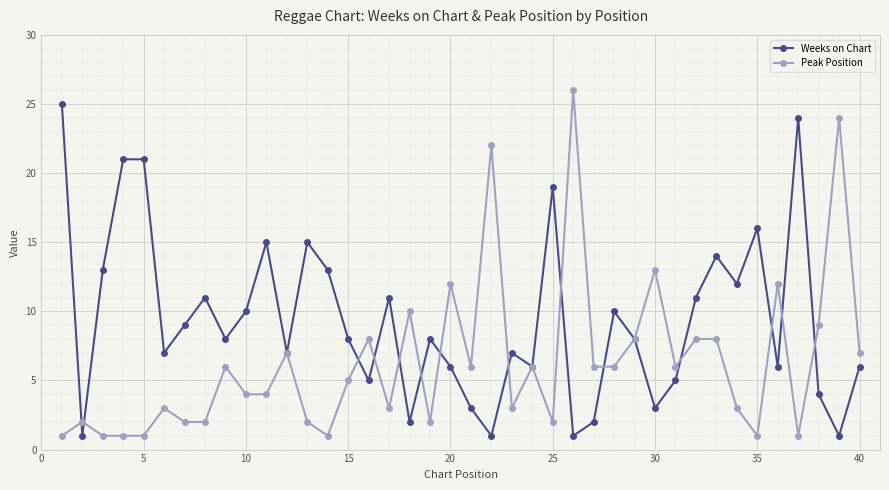

Rank the series by their average value, from highest to lowest.

Weeks on Chart, Peak Position